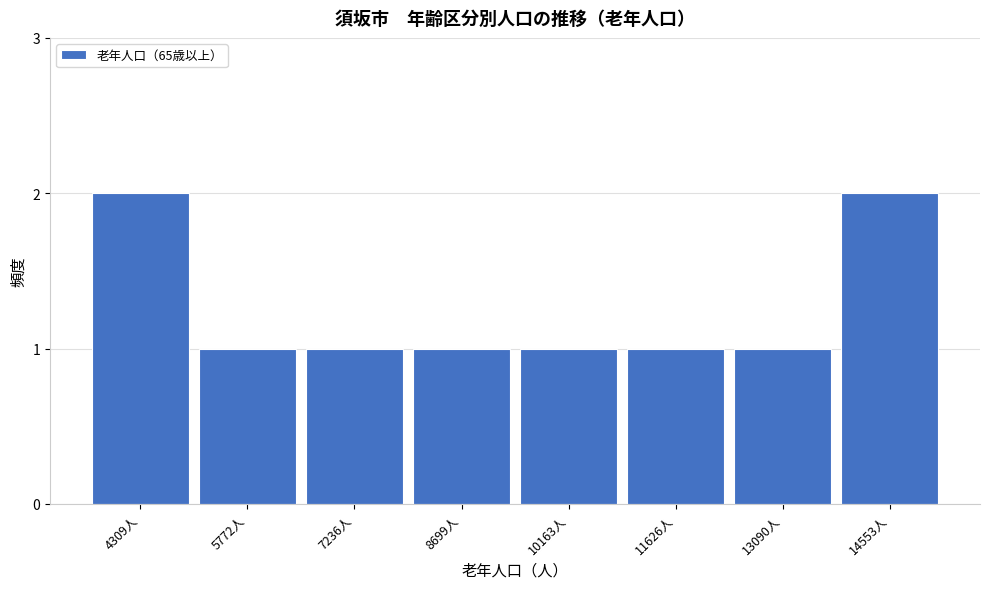

Reading left to right, extract all data points from this chart.

4309人=2	5772人=1	7236人=1	8699人=1	10163人=1	11626人=1	13090人=1	14553人=2